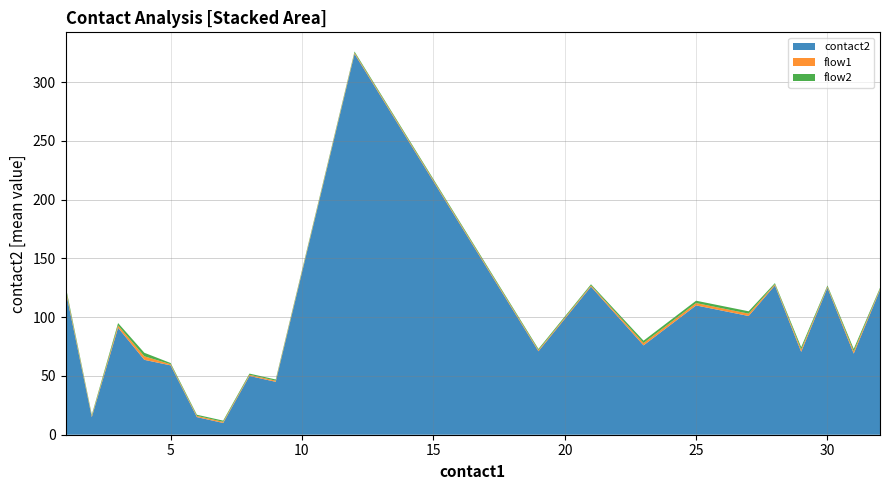

Reading right to left, what are all the values shown in this chart?

contact2: 123.0	69.0	125.0	70.5	127.0	101.0	110.0	76.0	126.0	71.0	324.0	45.0	50.0	10.0	15.0	59.0	63.7	91.0	15.0	123.0
flow1: 1.0	2.0	1.0	2.0	1.0	2.0	2.0	2.0	1.0	1.0	1.0	1.0	1.0	1.0	1.0	1.0	3.0	2.0	1.0	2.0
flow2: 1.0	2.0	1.0	2.0	1.0	2.0	2.0	2.0	1.0	1.0	1.0	1.0	1.0	1.0	1.0	1.0	3.0	2.0	1.0	2.0